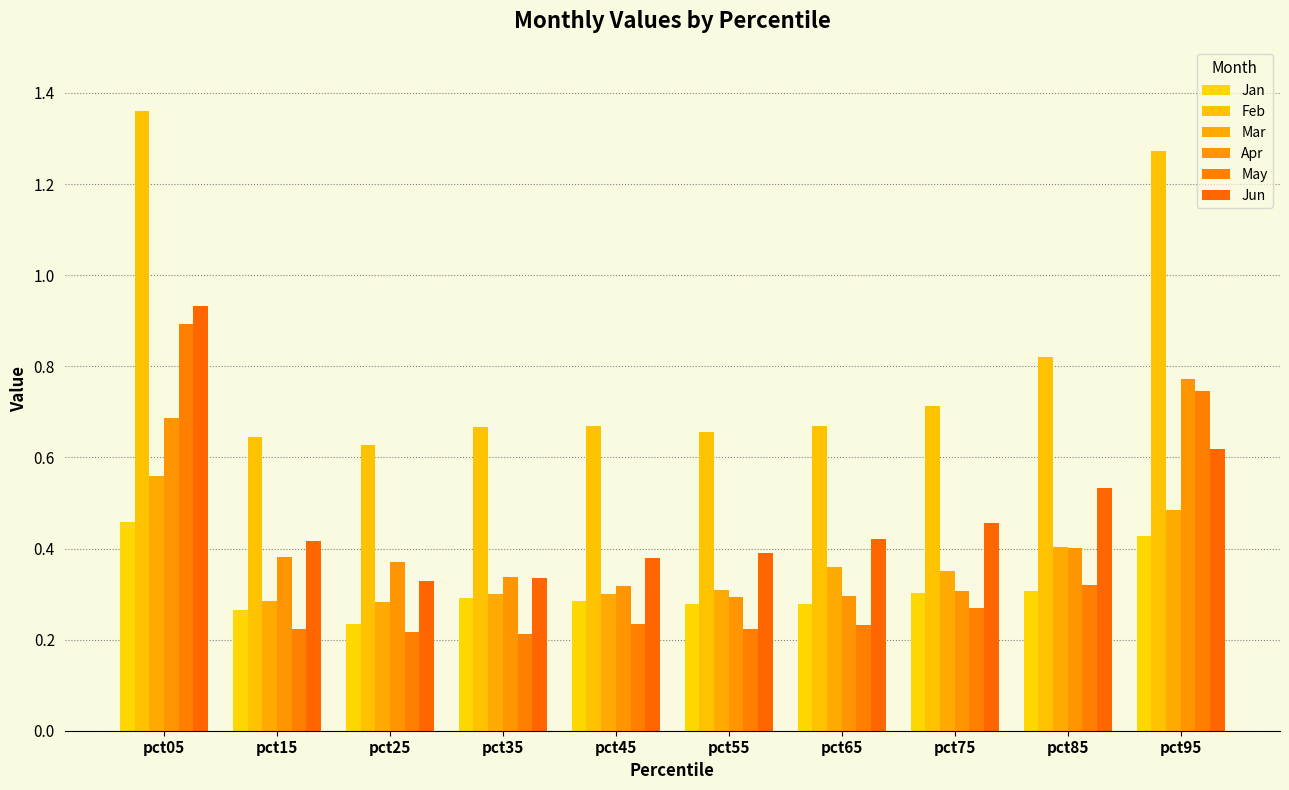

Where is Mar nearest to the value 0?

pct25